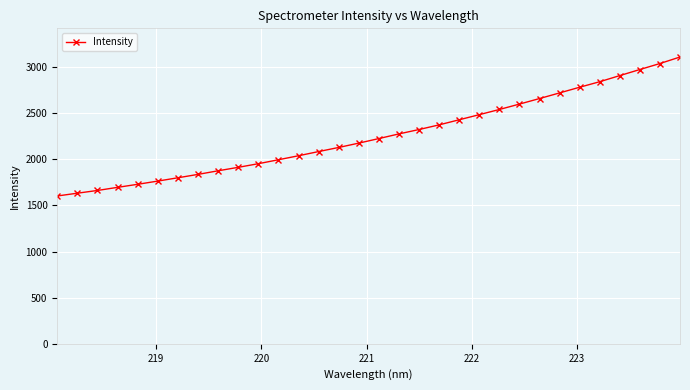

What is the greatest value displayed?

3108.6